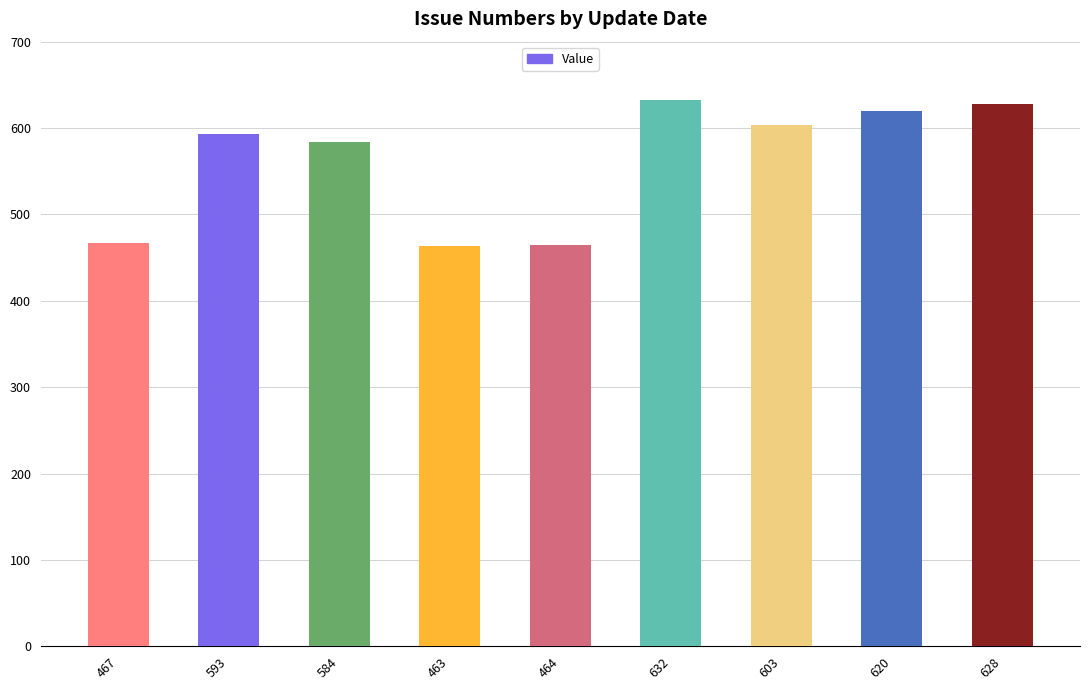

Read the value at 17.09.2017
(632), to the nearest 5.

630